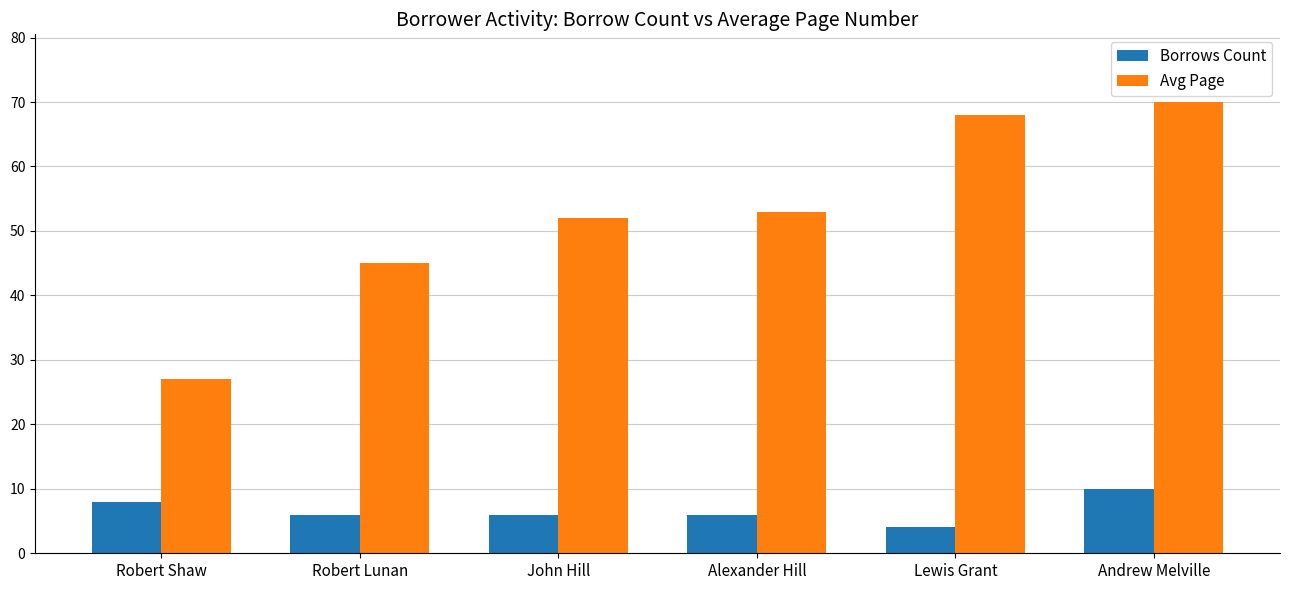

How many bars are there in each group?

2